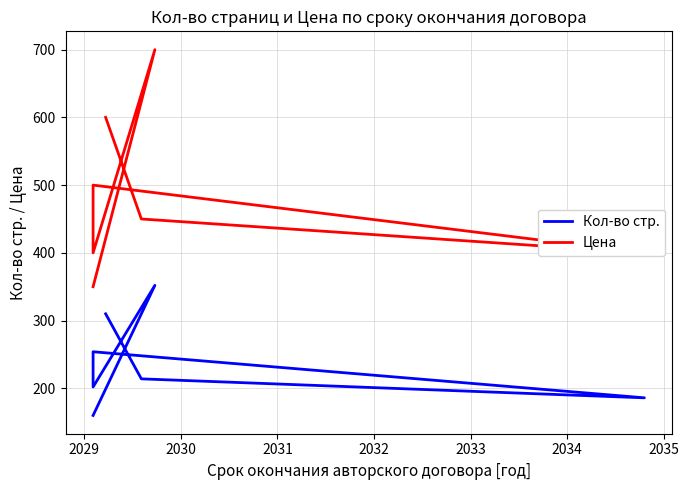

True or false: Цена and Кол-во стр. intersect in this chart.

False